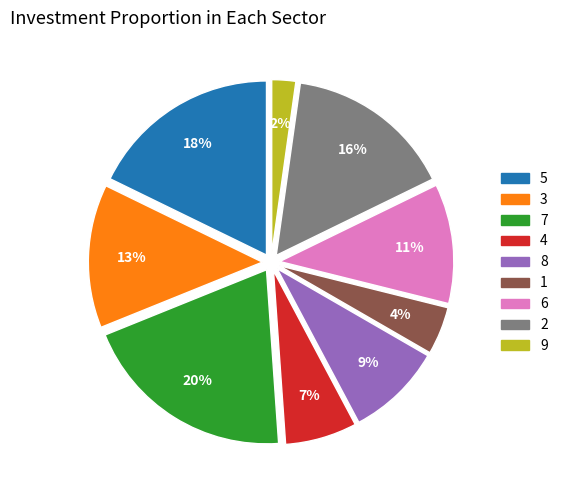

To the nearest percent, what is the average slice percentage?

11%